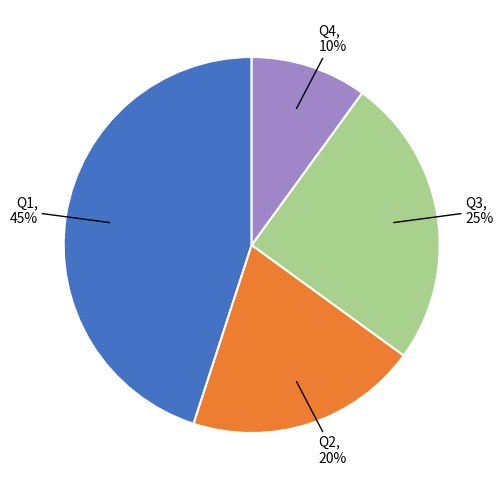

Does any single category account for the majority?

No